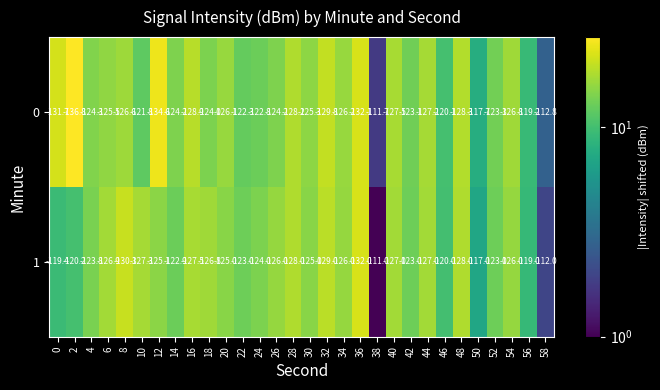

What is the total value across all series at 56?

-238.2